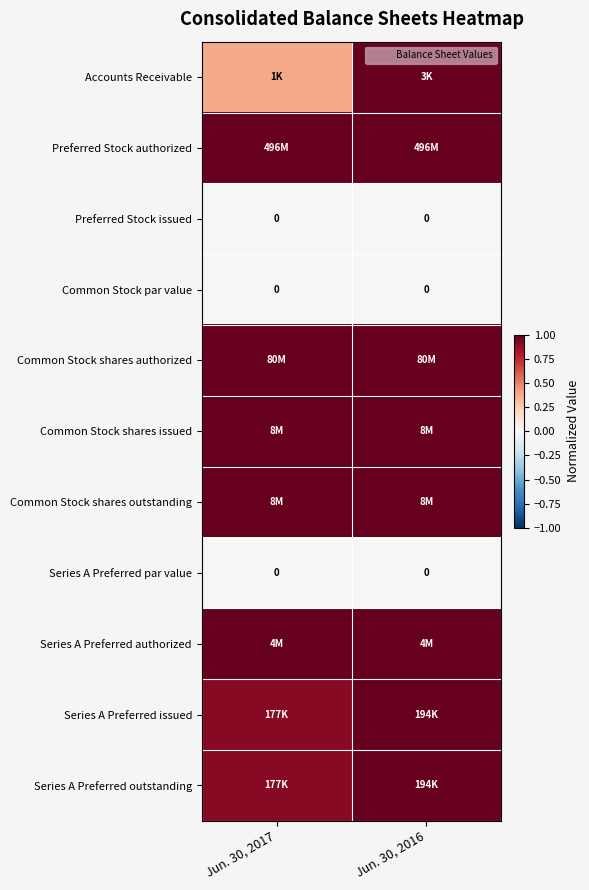

The value of Common Stock par value at Jun. 30, 2016 is 0.0. True or false?

True